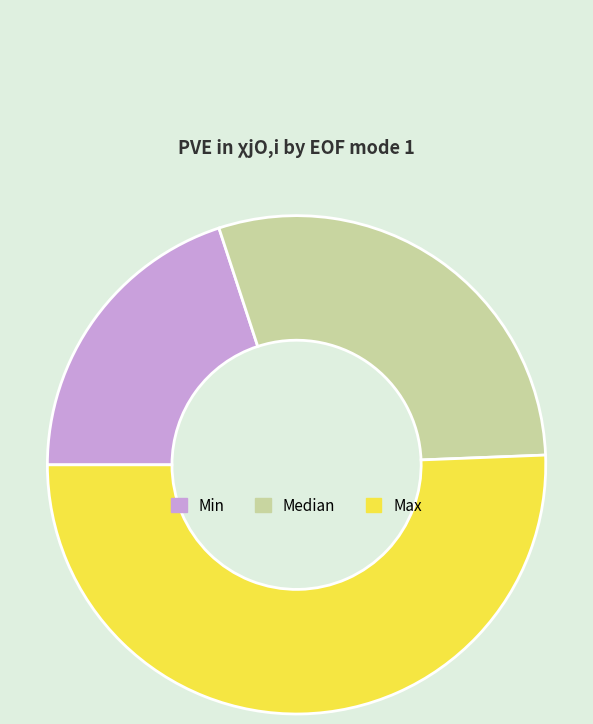

What is the largest slice in the pie chart?

Max